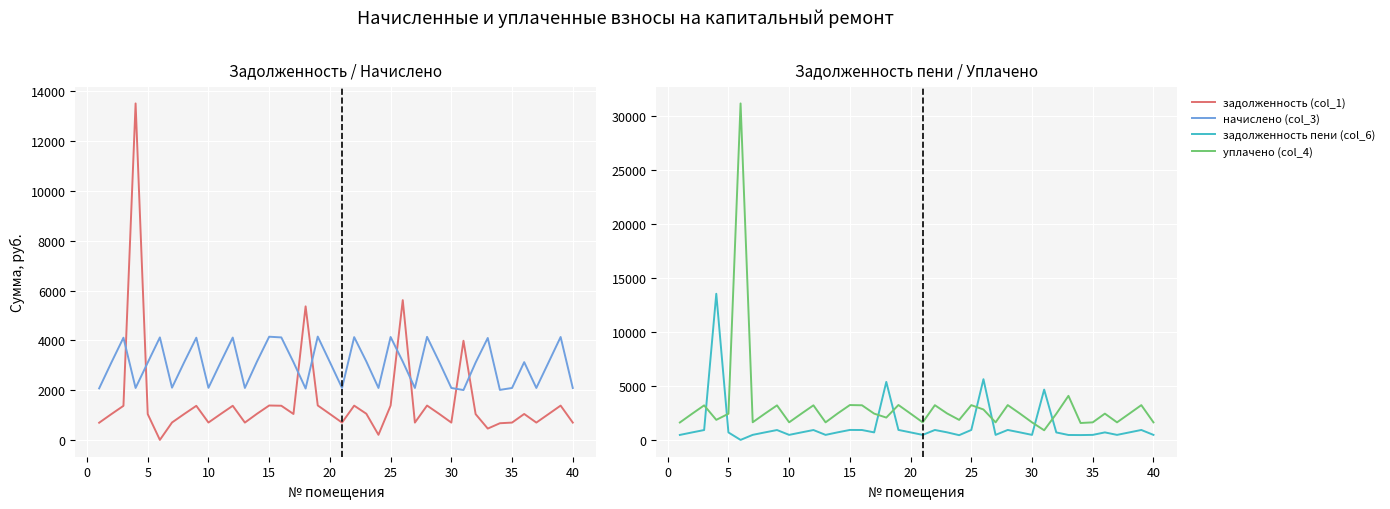

True or false: задолженность пени (col_6) and уплачено (col_4) intersect in this chart.

True